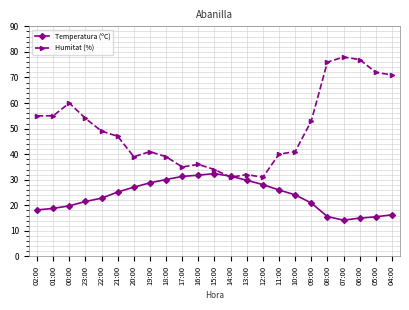

What value does the Temperatura (ºC) series have at 00:00?

19.8